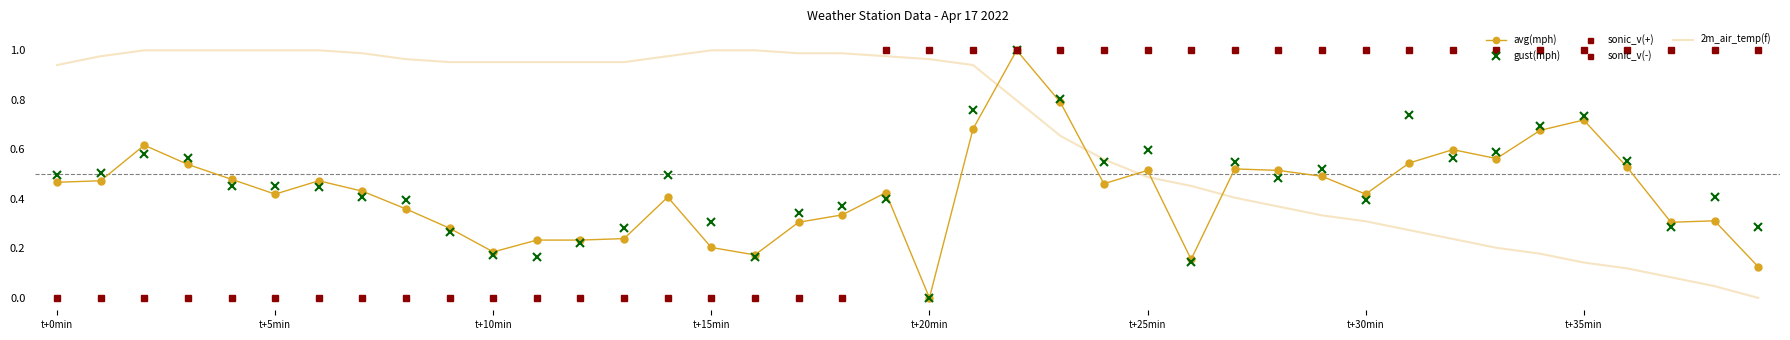

How many interior local peaks does the avg(mph) series have?

10